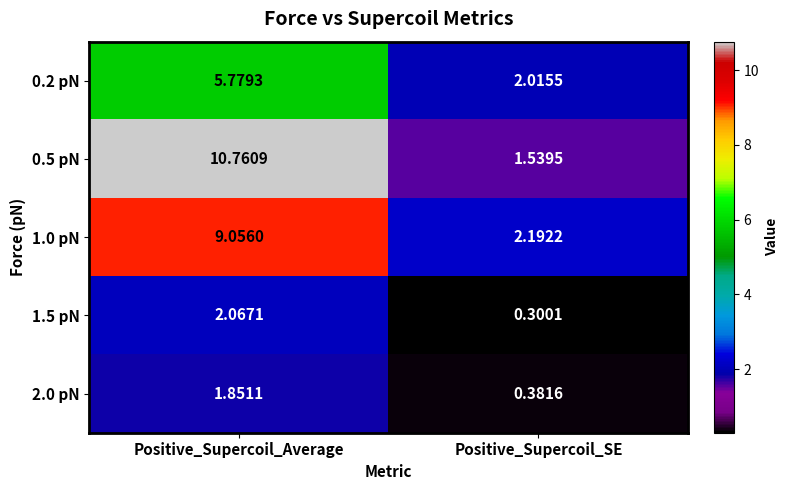

Where is 1.0 pN nearest to the value 5?

Positive_Supercoil_SE